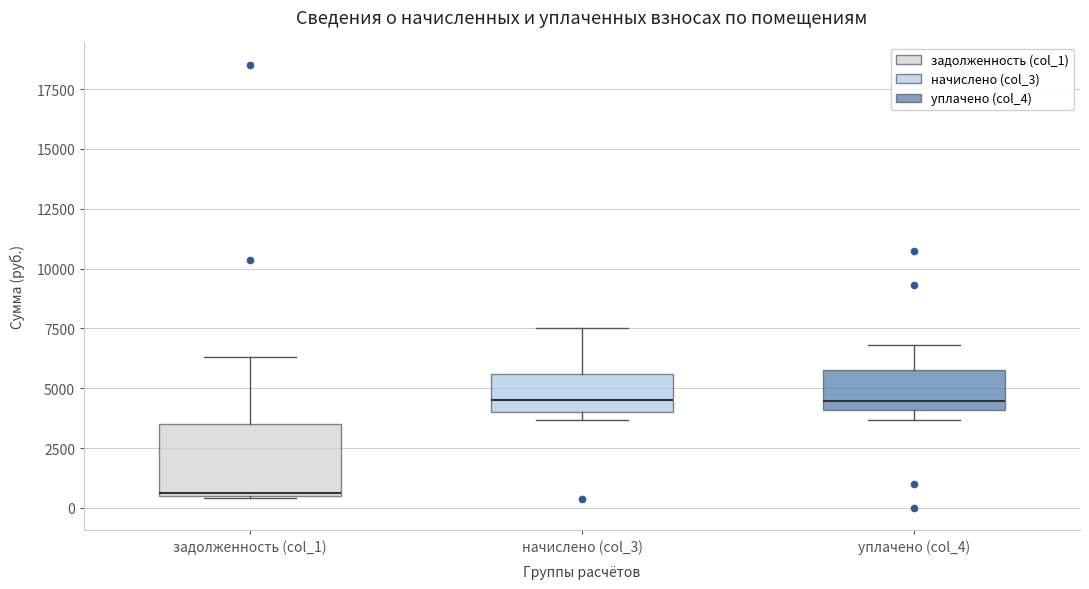

Reading left to right, read every box against the y-axis: the position of its median line, the range the box covers, and the ends of its whiskers. The values are not printed on the chart, so give them approximately, as read against the axis.

задолженность (col_1): median 500, box 500 to 3500, whiskers 500 to 6500
начислено (col_3): median 4500, box 4000 to 5500, whiskers 3500 to 7500
уплачено (col_4): median 4500, box 4000 to 6000, whiskers 3500 to 7000